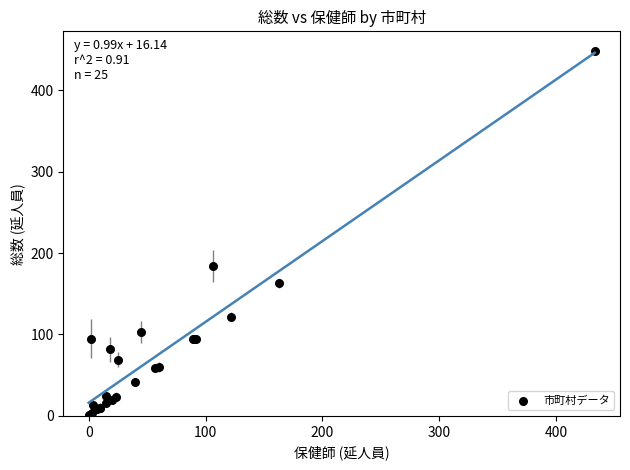

What Y value in the scatter plot is closest to 224?

184